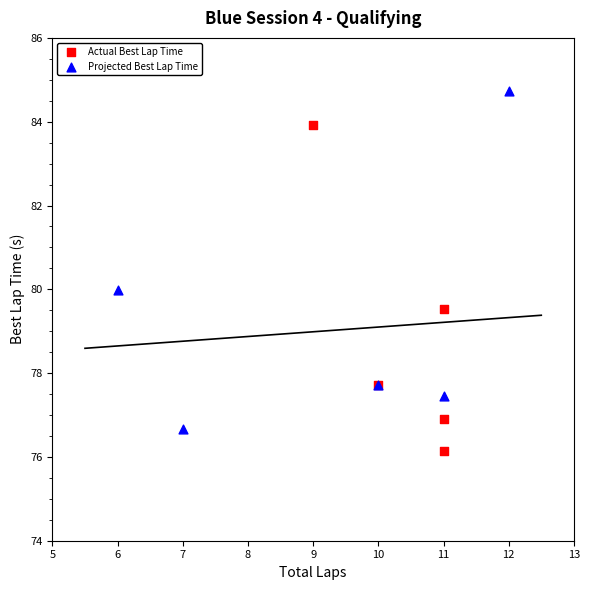

Which series contains the highest Y value?

Projected Best Lap Time